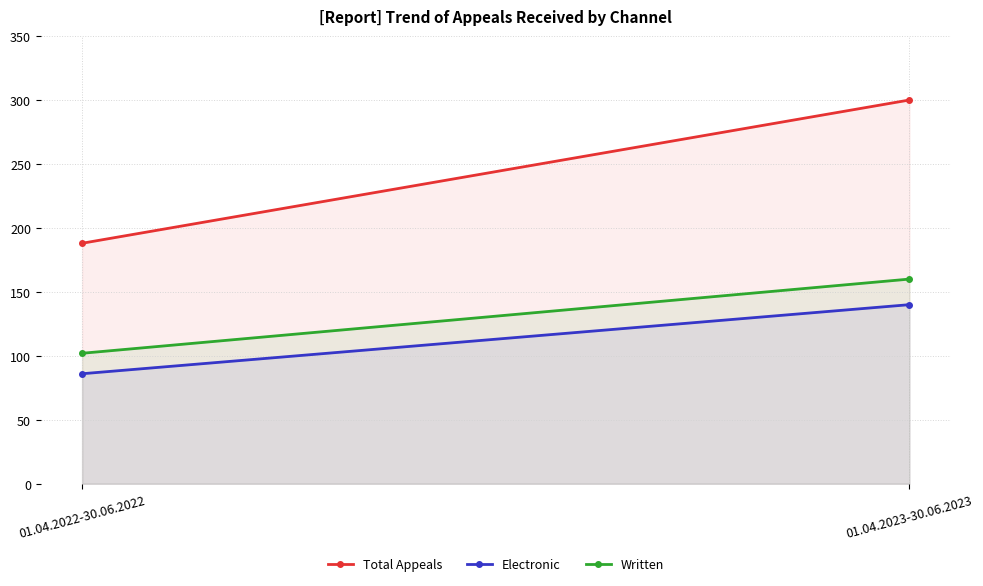

Which series has the largest range (max minus min)?

Total Appeals